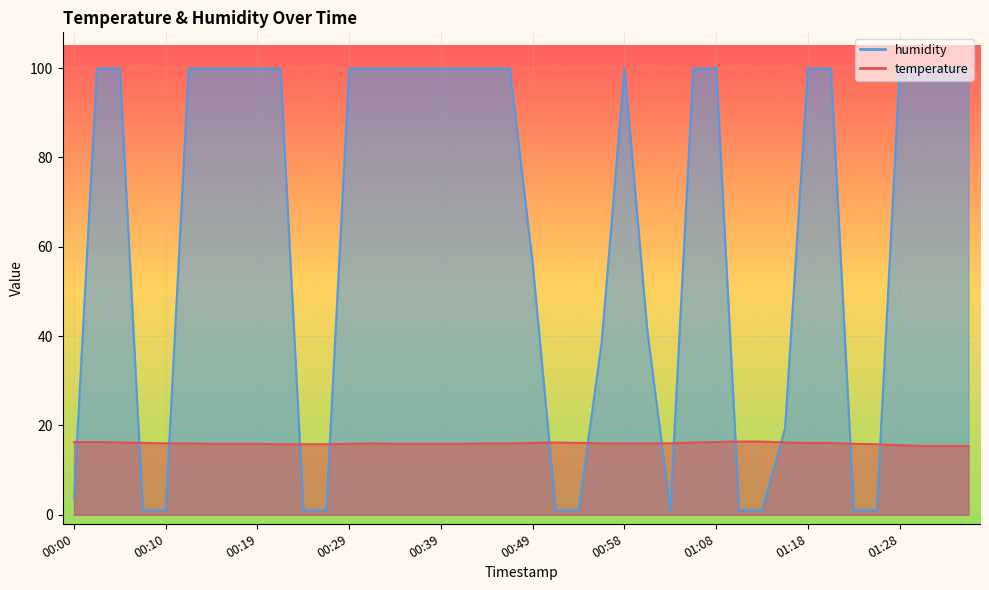

Reading left to right, list all the values displayed in this chart.

temperature: 16.3	16.3	16.2	16.1	16.0	16.0	15.9	15.9	15.9	15.8	15.8	15.8	15.9	16.0	15.9	15.9	15.9	15.9	16.0	16.0	16.1	16.2	16.1	16.0	16.0	16.0	16.0	16.2	16.3	16.4	16.4	16.2	16.1	16.1	15.9	15.8	15.6	15.4	15.4	15.4
humidity: 3.8	99.9	99.9	1.0	1.0	99.9	99.9	99.9	99.9	99.9	1.0	1.0	99.9	99.9	99.9	99.9	99.9	99.9	99.9	99.9	56.1	1.0	1.0	38.4	99.9	41.0	1.0	99.9	99.9	1.0	1.0	19.3	99.9	99.9	1.0	1.0	99.9	99.9	99.9	99.9